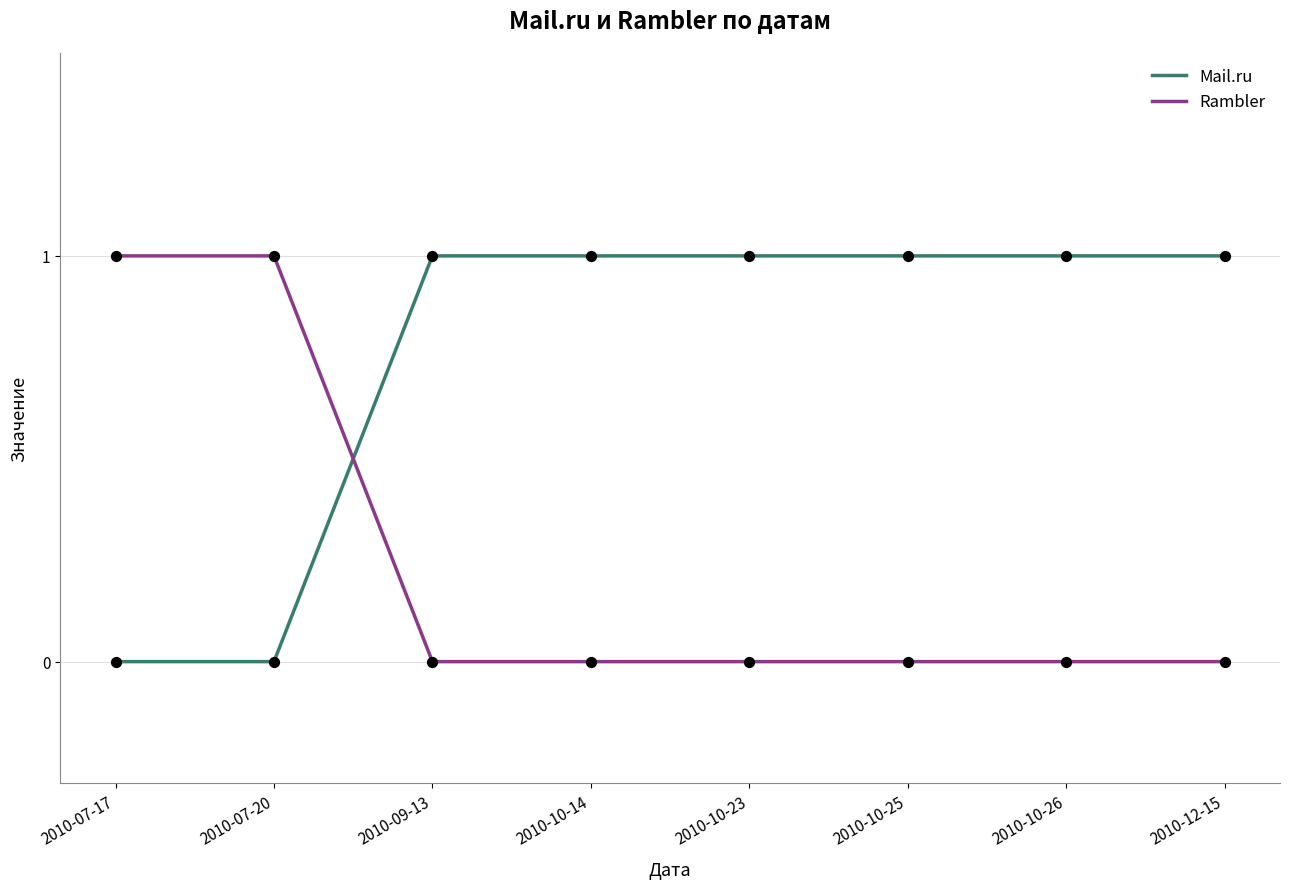

Which series has the largest total across all categories?

Mail.ru